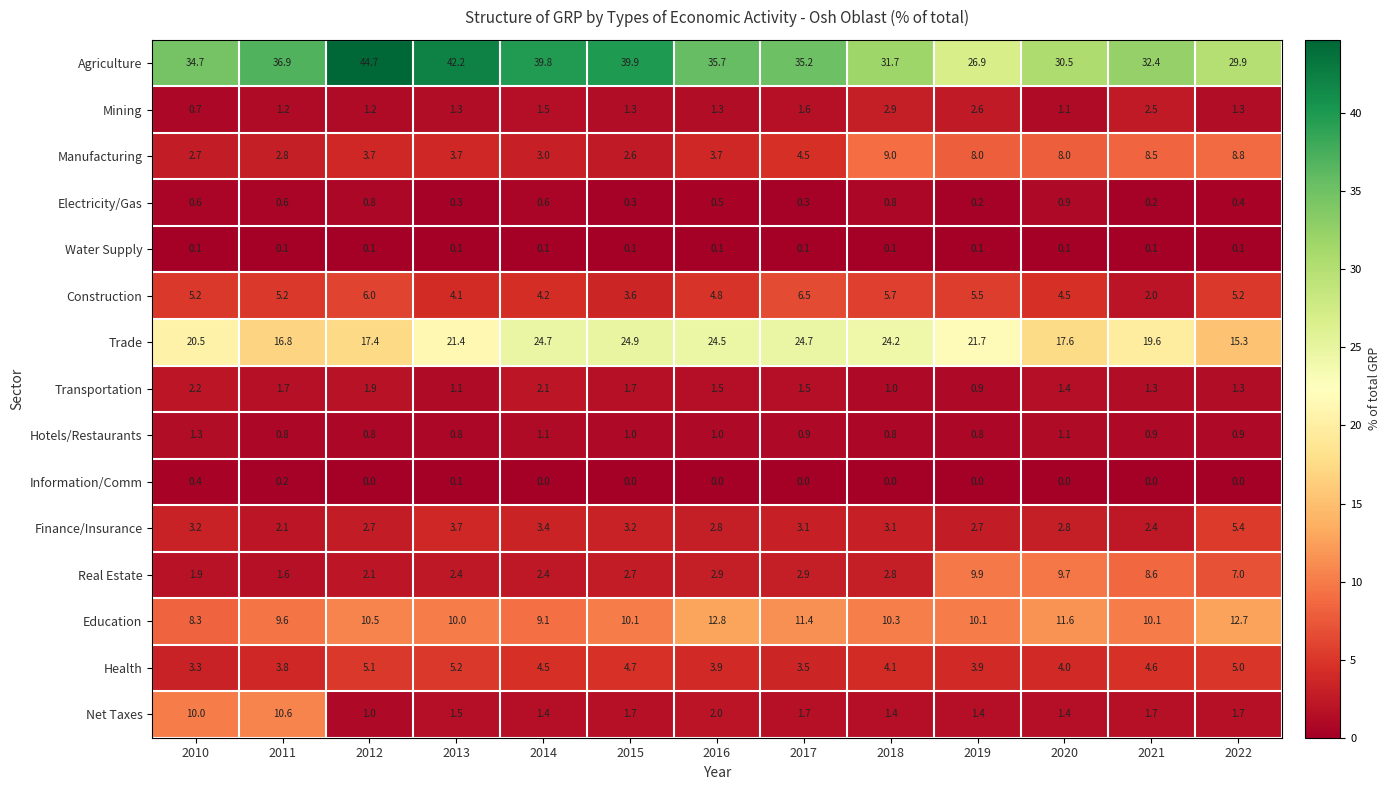

At which label does Agriculture first exceed 35?

2011